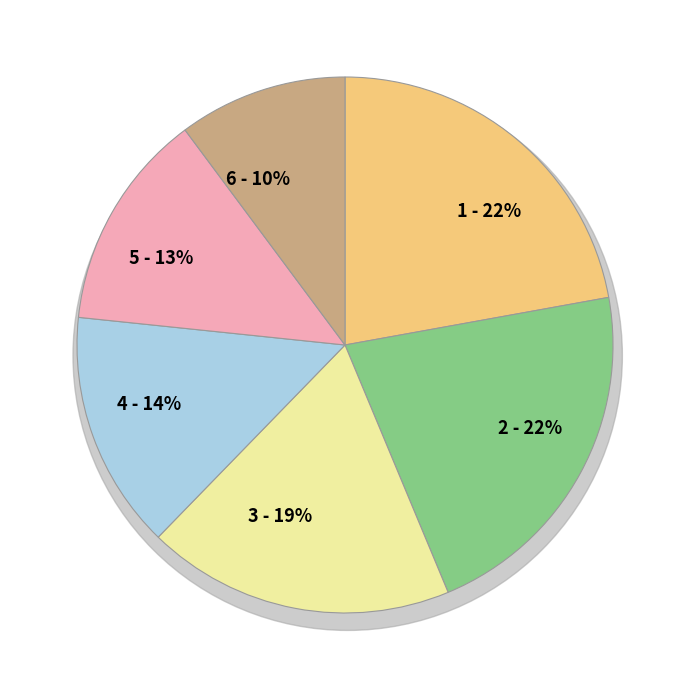

What percentage is the 1 slice, to the nearest percent?

22%